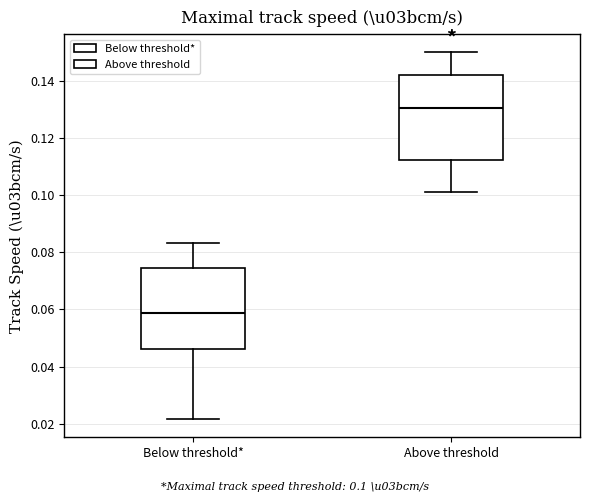

Which box has the highest median line?

Above threshold